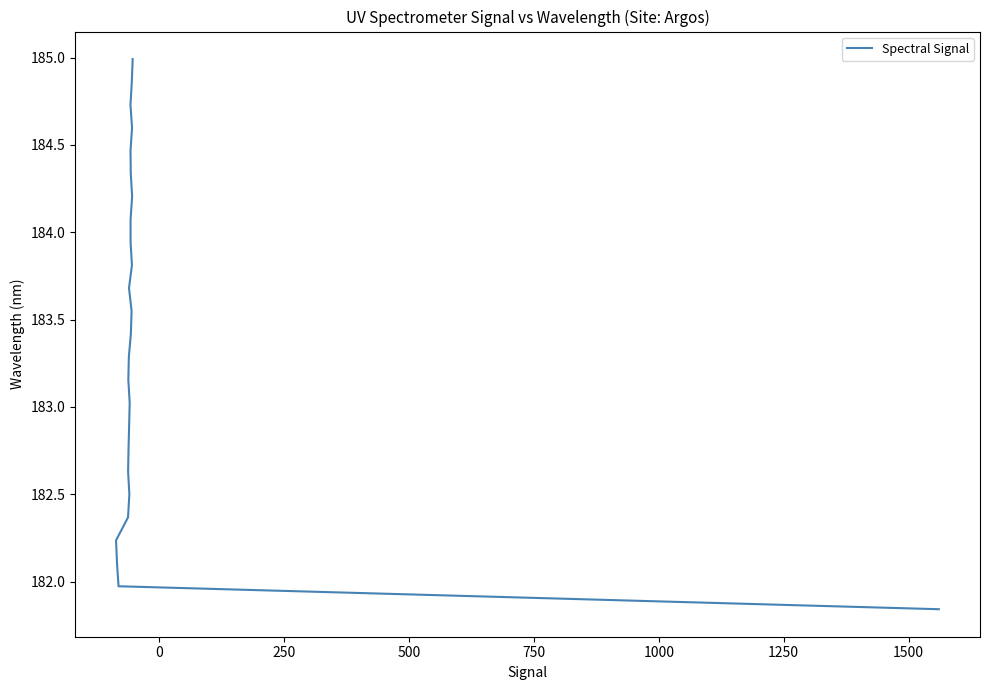

What is the maximum value shown in the chart?

185.0